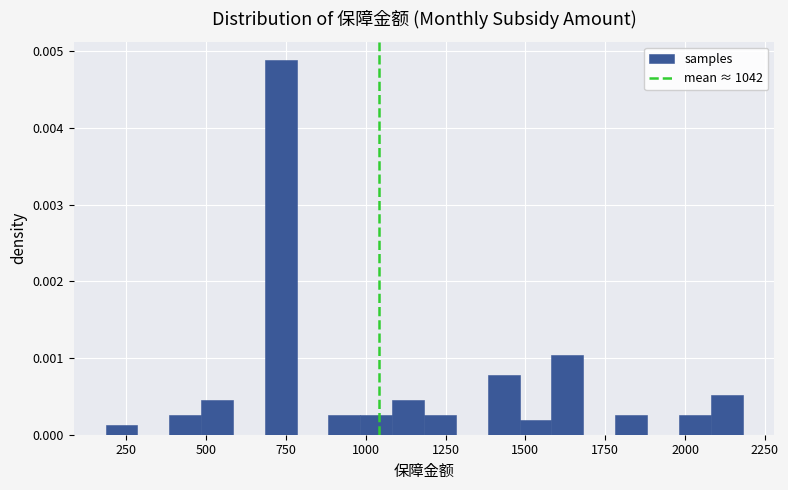

Around what value on the x-axis is the tallest bar? Give the approximate position of its centre, as read against the axis.

750